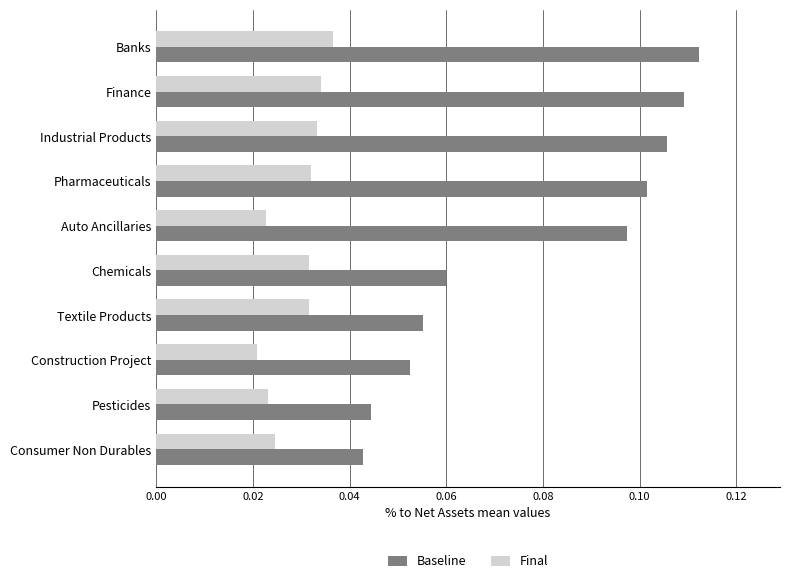

Which series has the largest range (max minus min)?

Baseline